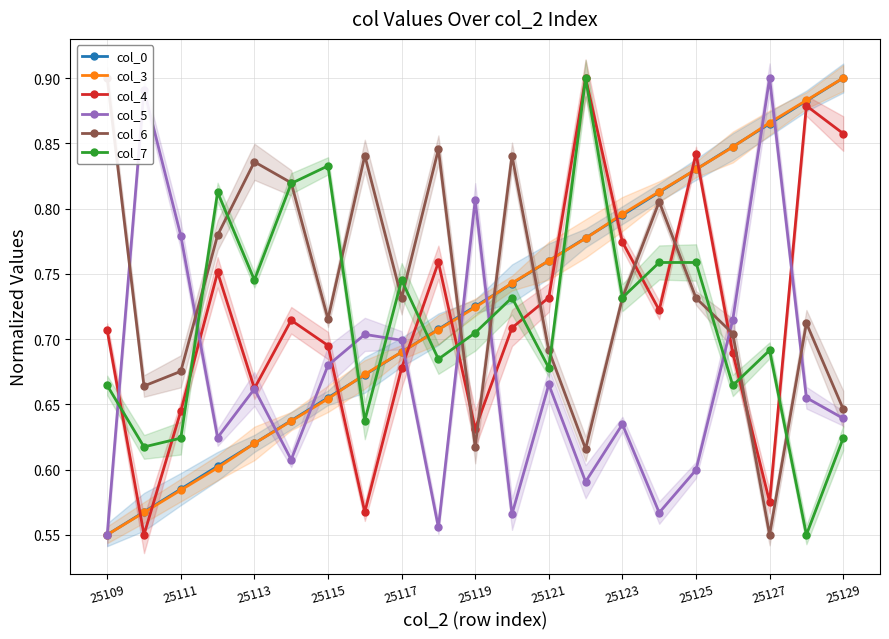

After their last crossing, which series has the higher values: col_4 or col_3?

col_3